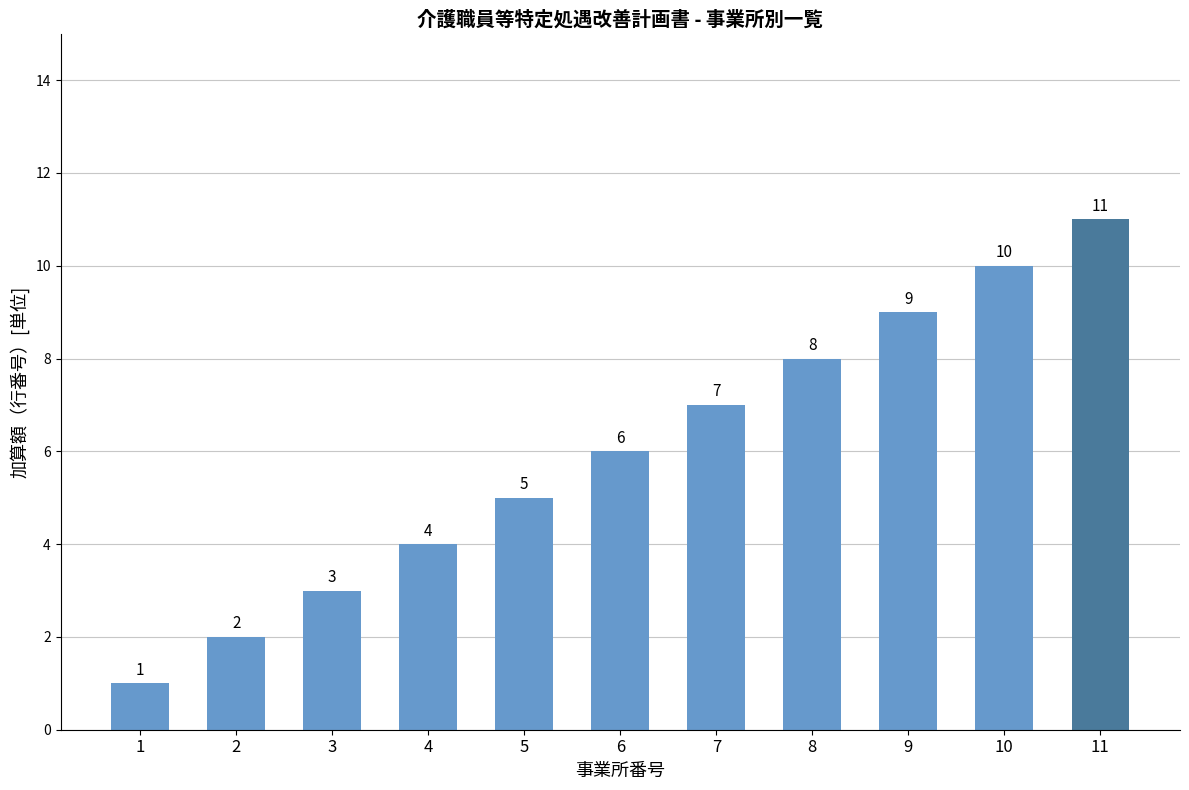

True or false: the data shows 11 at 11.

True